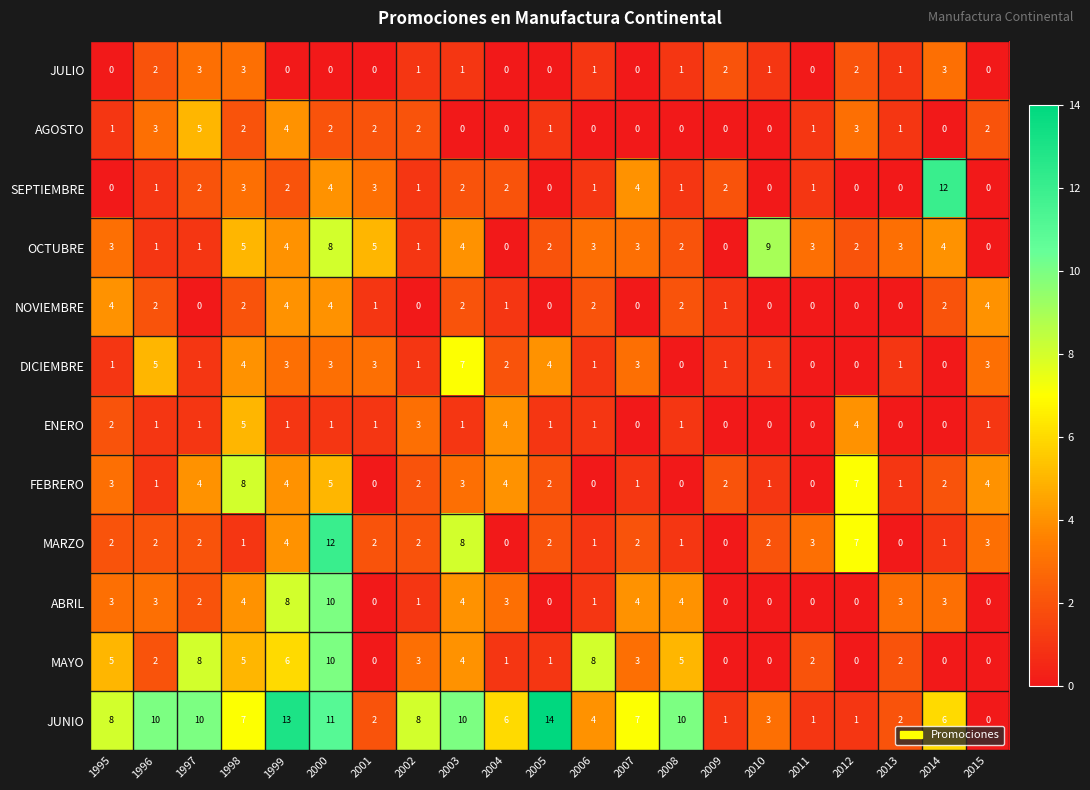

True or false: FEBRERO has a value of 9 at 2012.

False